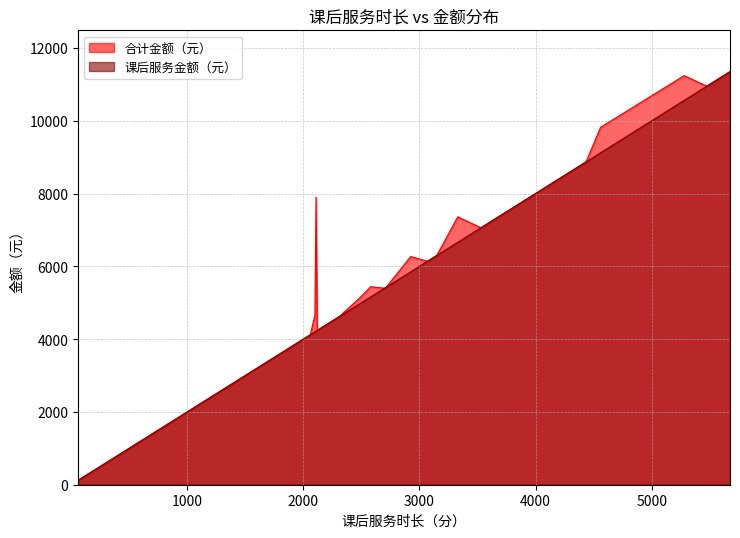

At how many categories does at least one series exceed 5503?

19